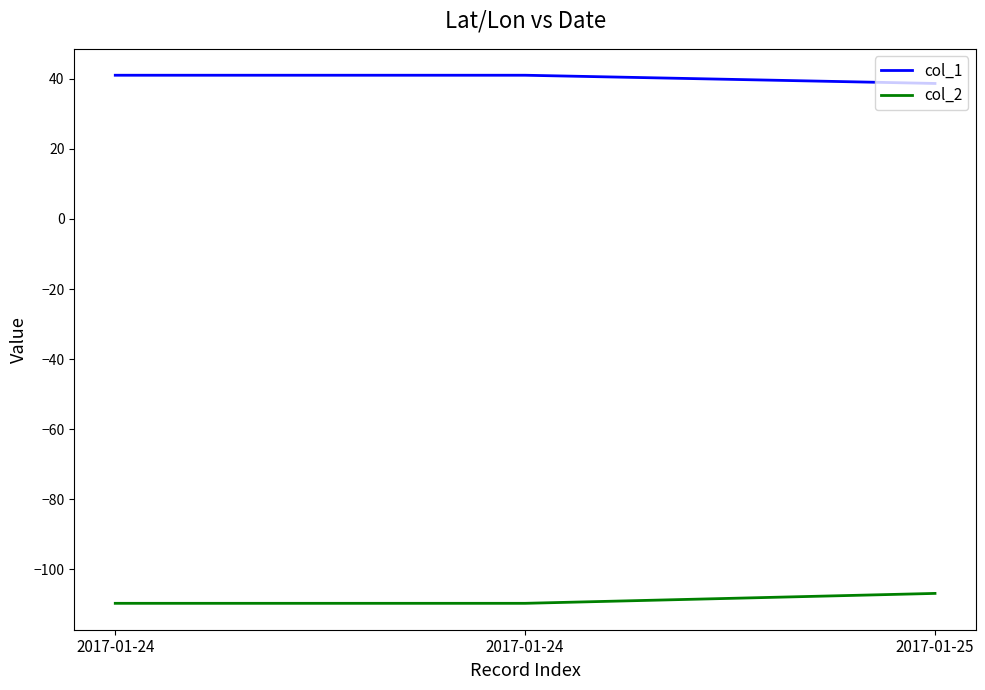

Is this an area chart (filled region under the line)?

No